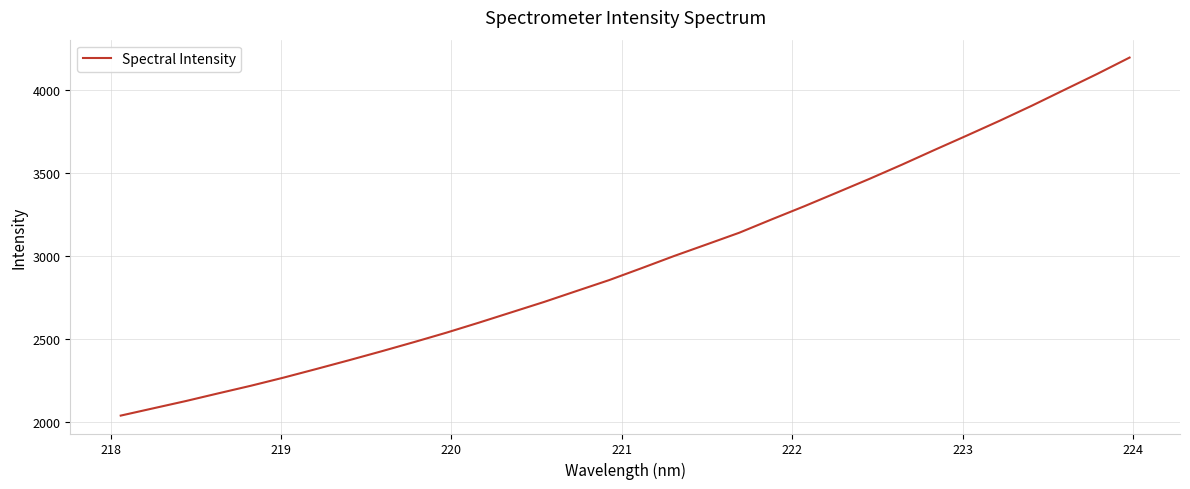

What is the difference between the maximum and minimum values?

2157.2